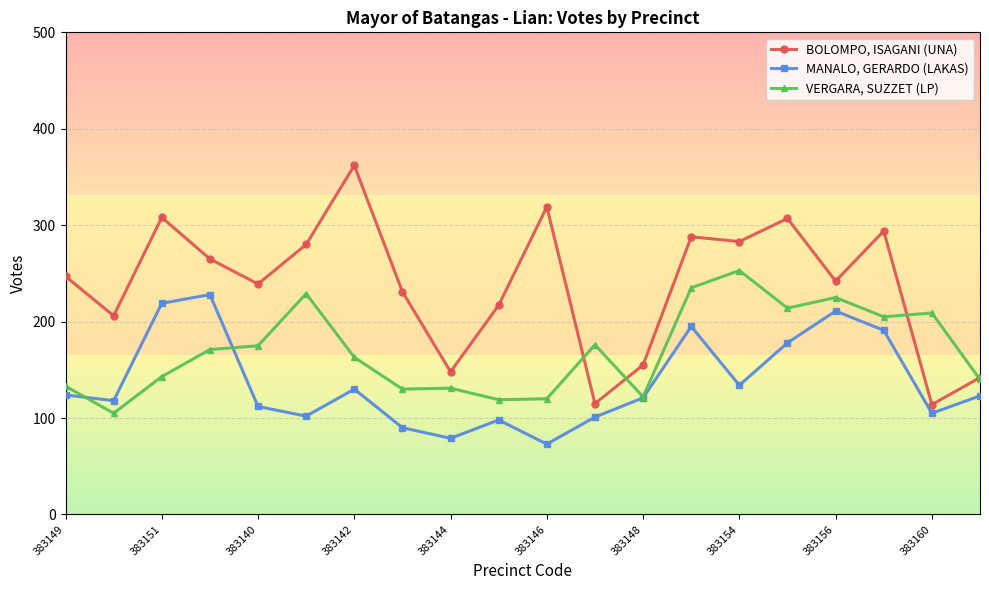

What is the greatest value displayed?

362